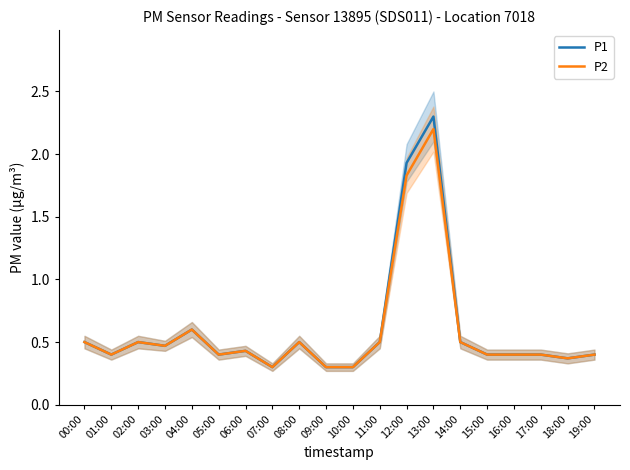

Count the P2 values in the range 0 to 1.

18